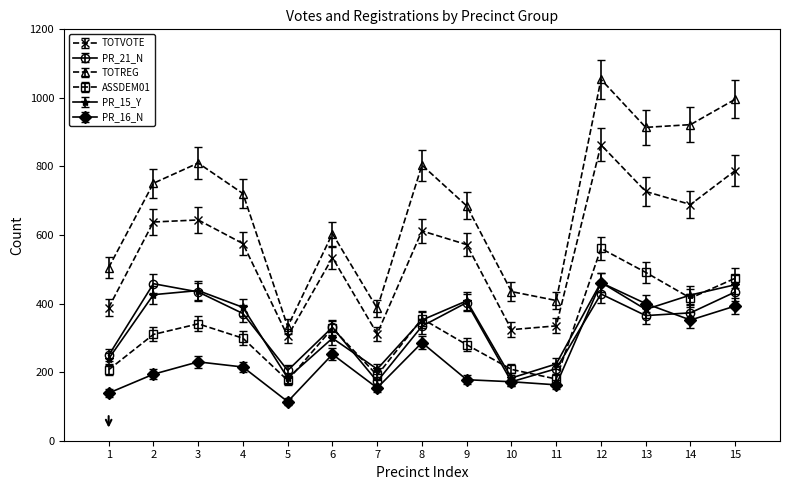

What is the spread (max minus min) of values at 1?

366